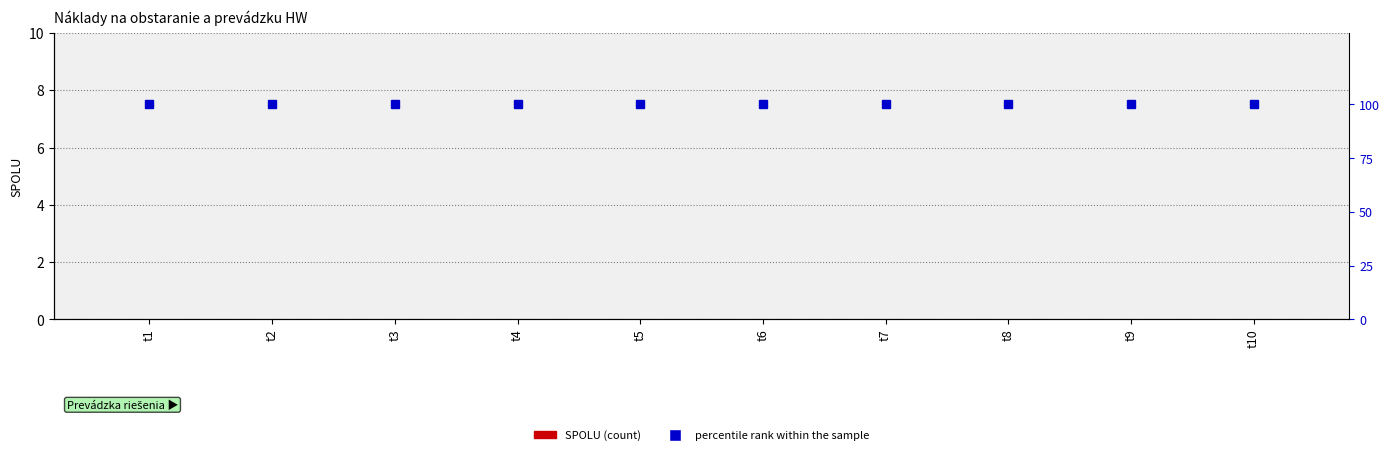

The value of SPOLU at t4 is 0. True or false?

True